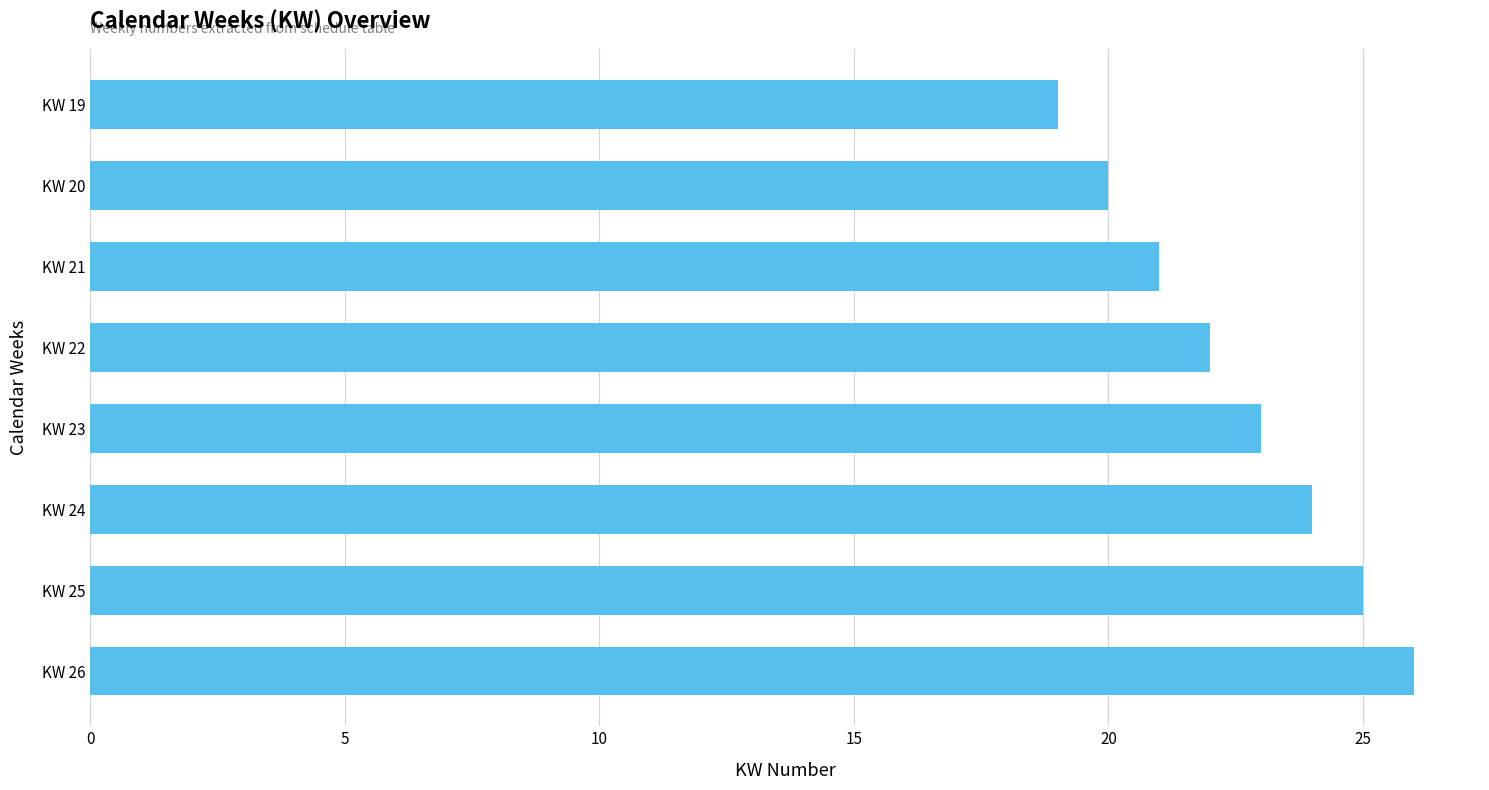

The chart shows a value of 10 at KW 23. True or false?

False